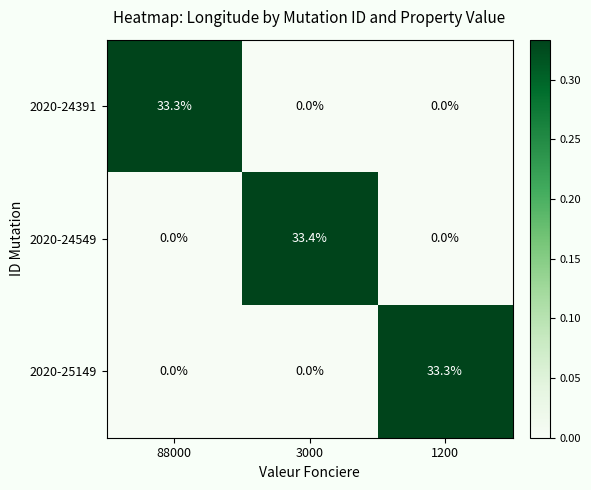

Count the number of data series in this chart.

3